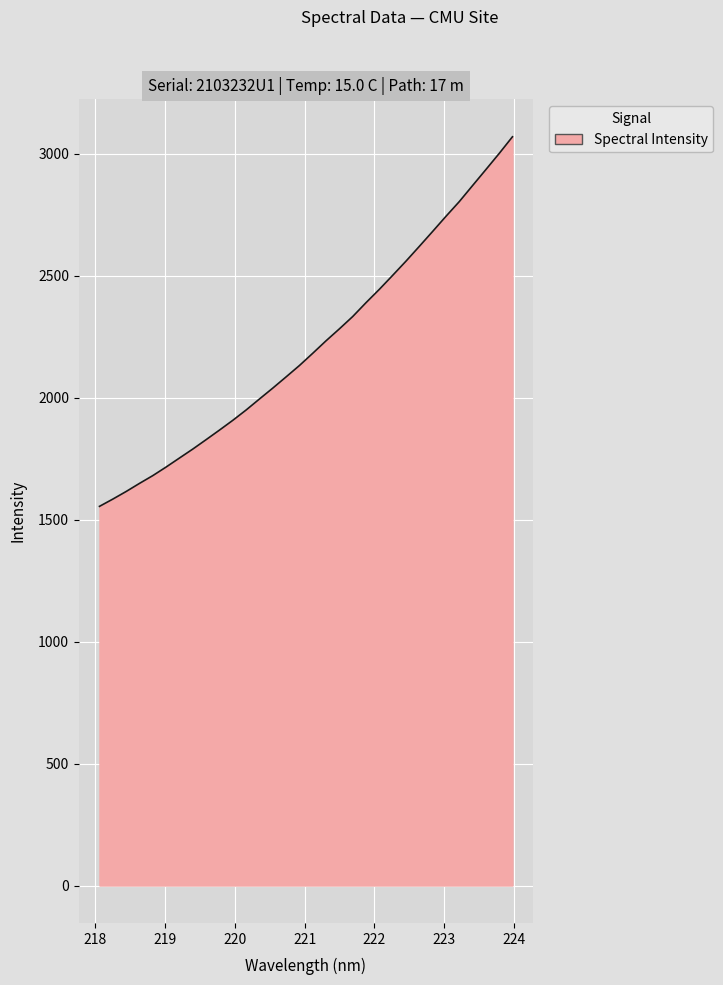

What is the greatest value displayed?

3070.4